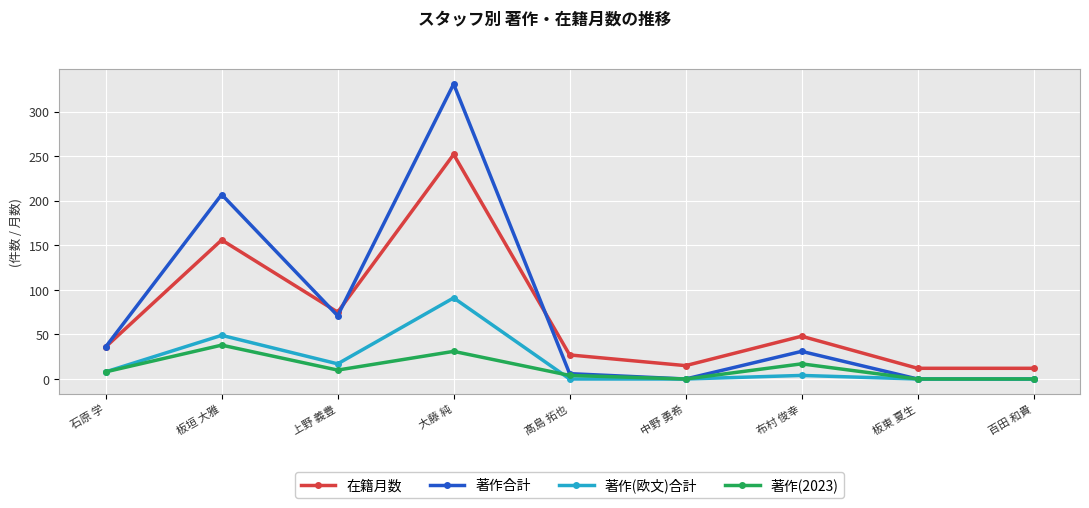

At which category is the sum across all series the highest?

大藤 純